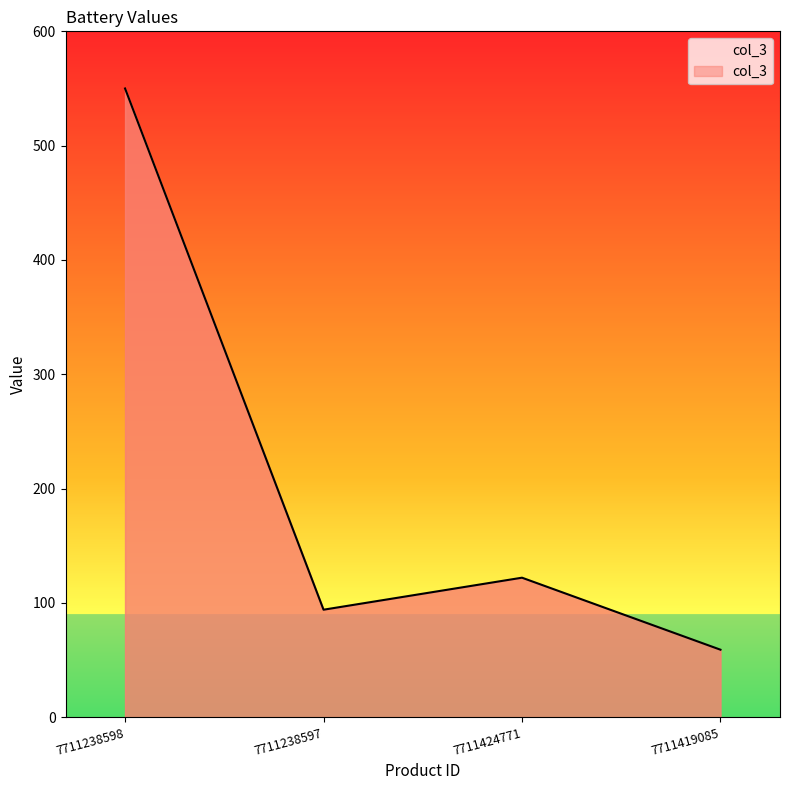

How many interior local peaks (higher than both neighbors) does the data have?

1